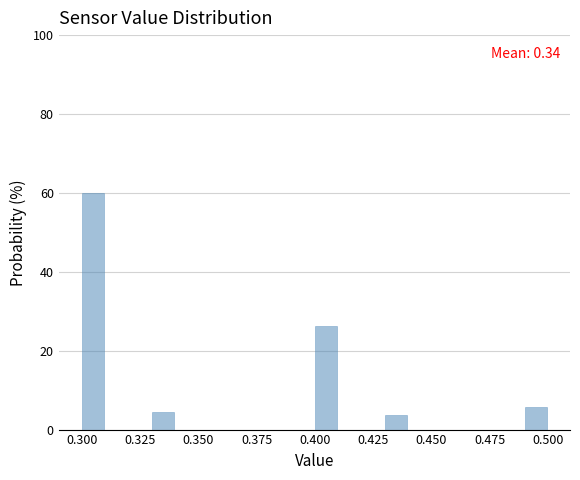

Read against the x-axis, roughly where is the centre of the tallest bar?

0.305